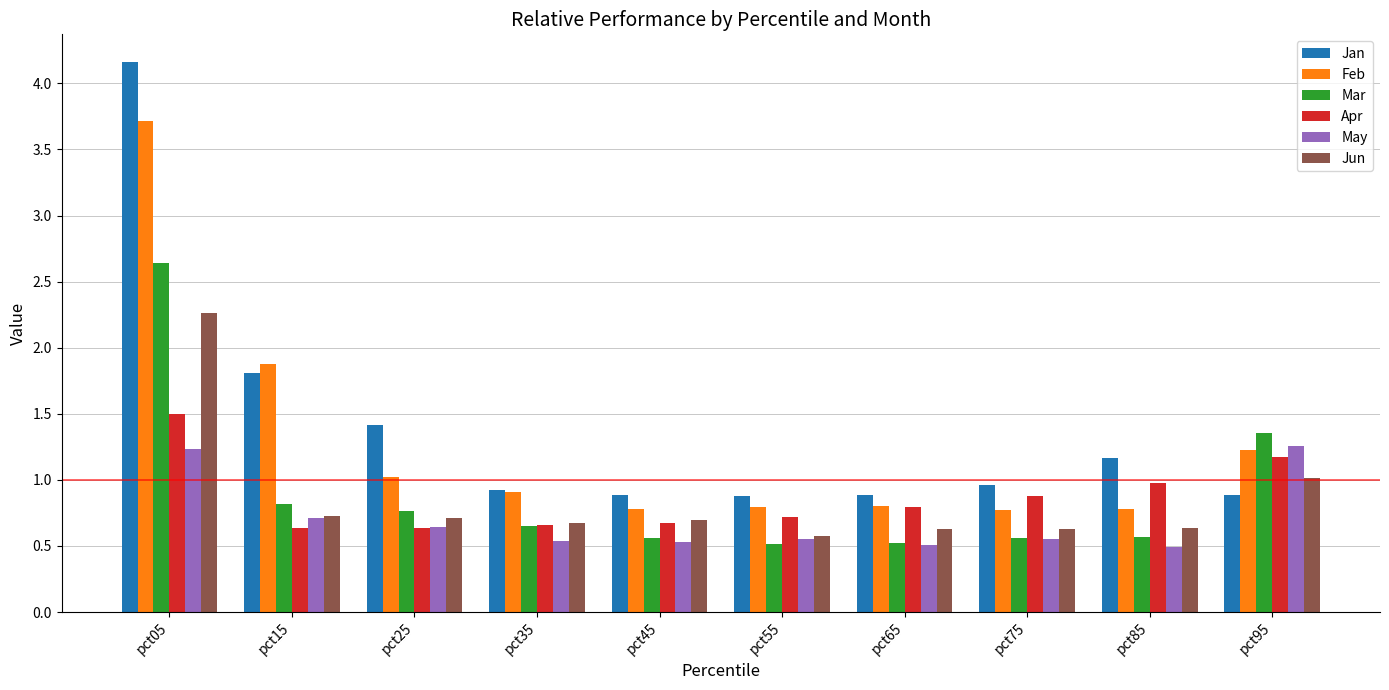

Which series has the largest total across all categories?

Jan